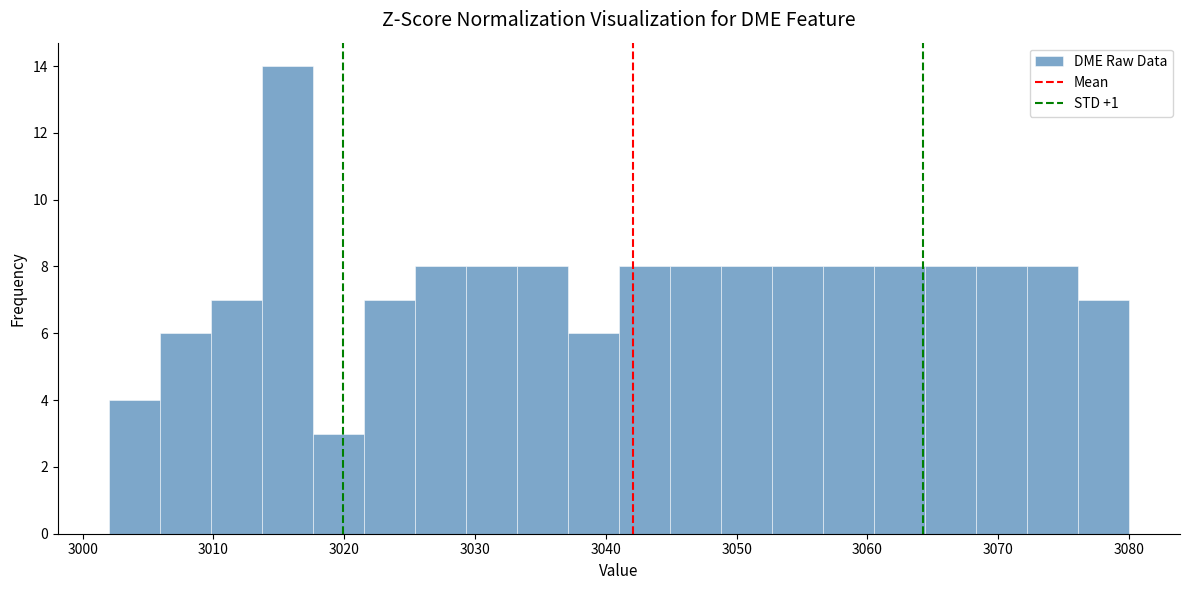

Around what value on the x-axis is the tallest bar? Give the approximate position of its centre, as read against the axis.

3016